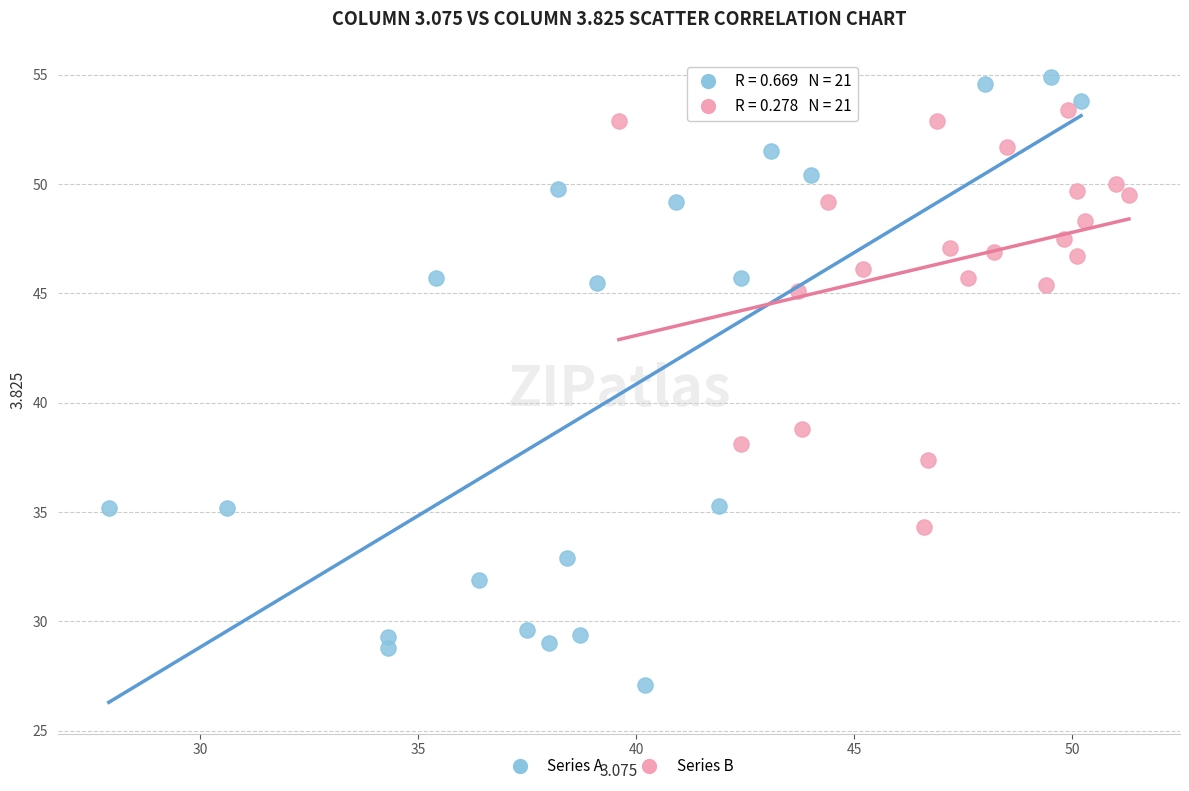

Which series reaches the minimum Y coordinate?

Series A